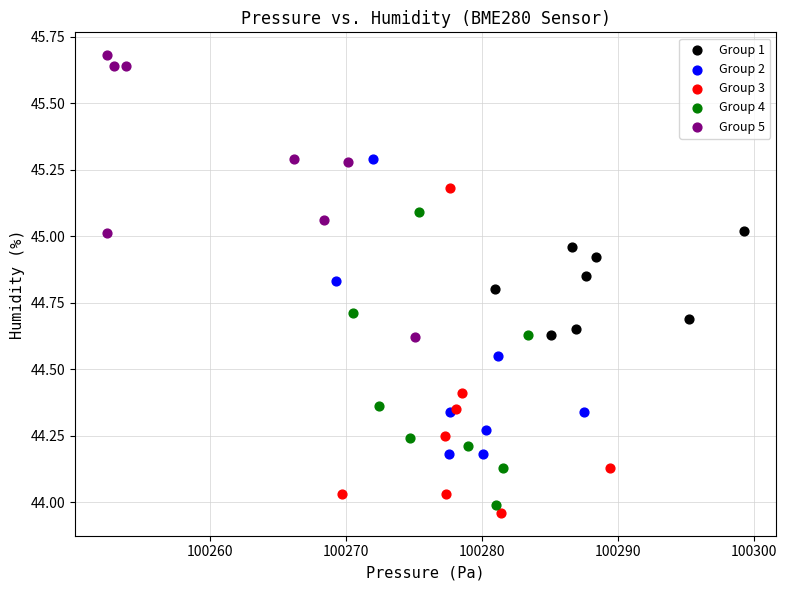

What are all the series names shown in the legend?

Group 1, Group 2, Group 3, Group 4, Group 5